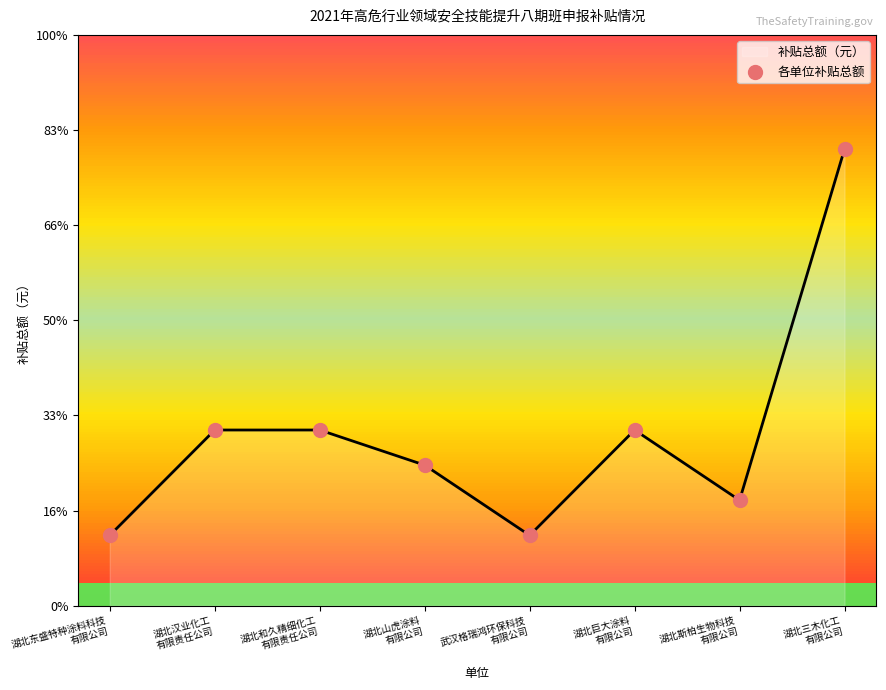

Approximately how many times larger is the value at 湖北东盛特种涂料科技
有限公司 compared to 湖北山虎涂料
有限公司?

0.5